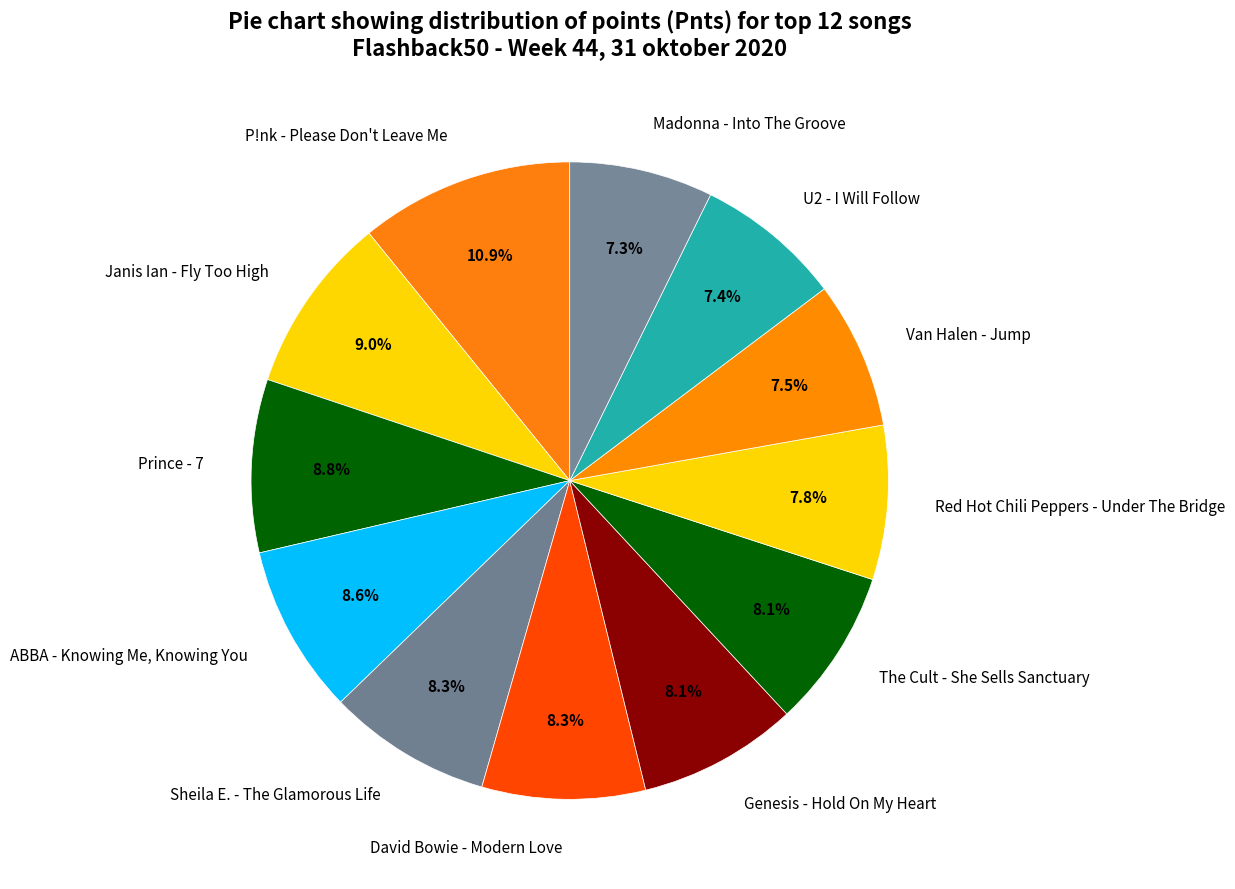

Do Sheila E. - The Glamorous Life and Red Hot Chili Peppers - Under The Bridge together represent more than half of the pie?

No